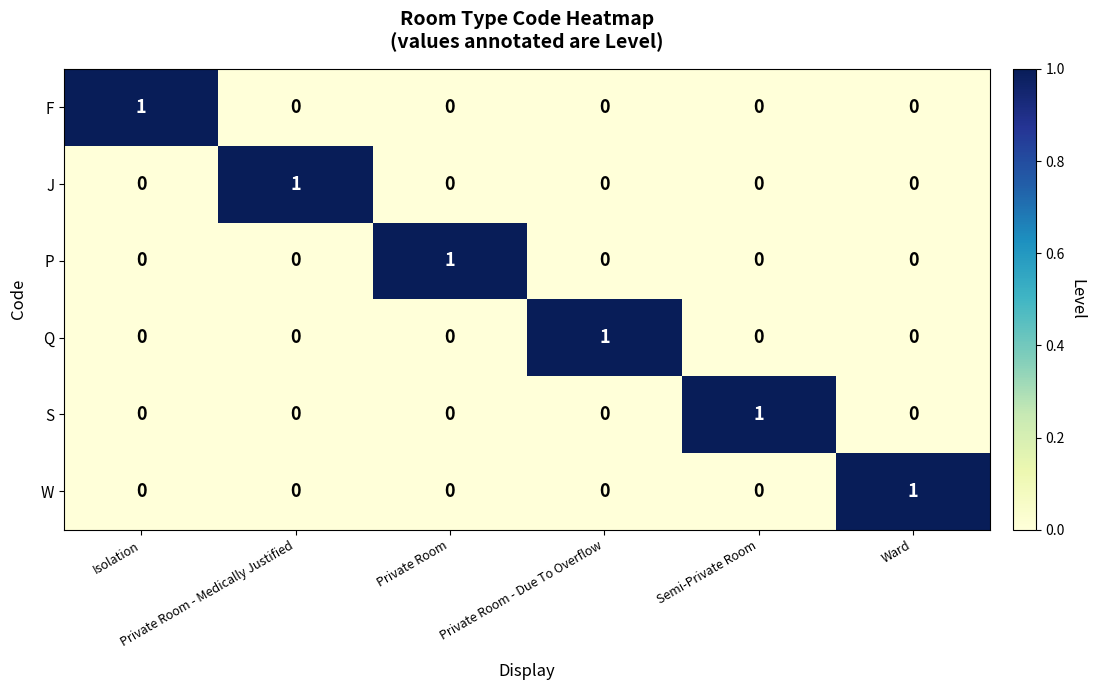

How many data points does each series have?

6